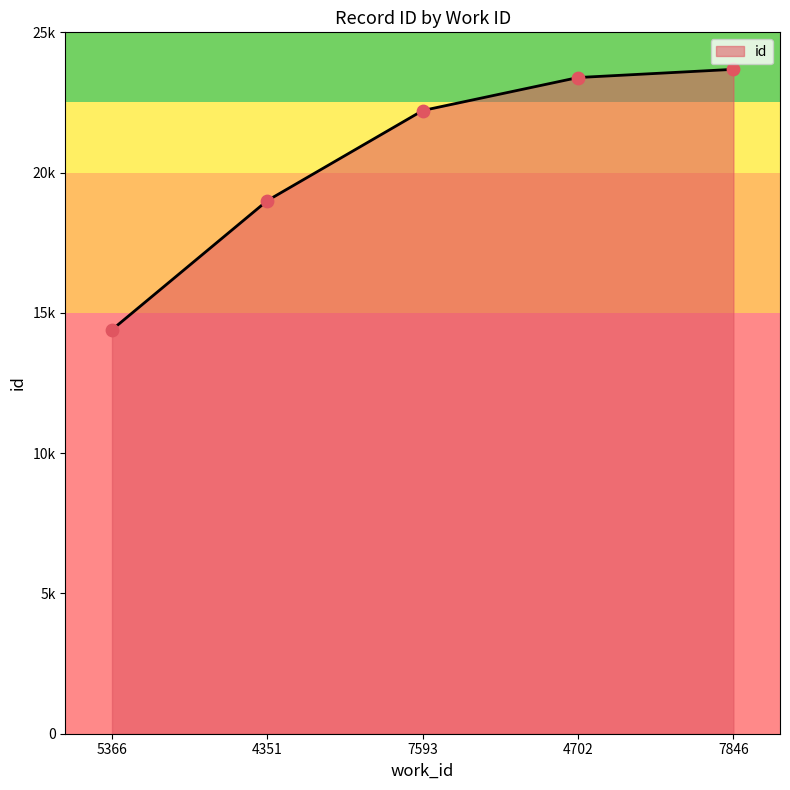

What is the ratio of the value at 4351 to the value at 4702?

0.8